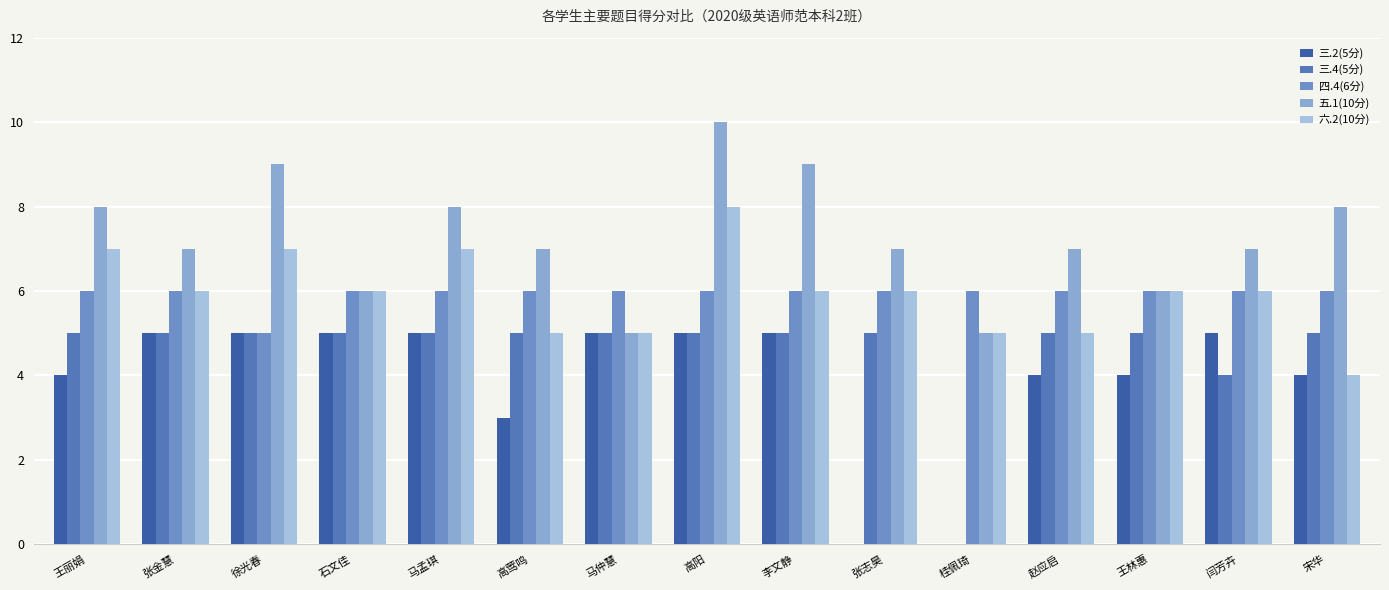

Are the bars horizontal?

No